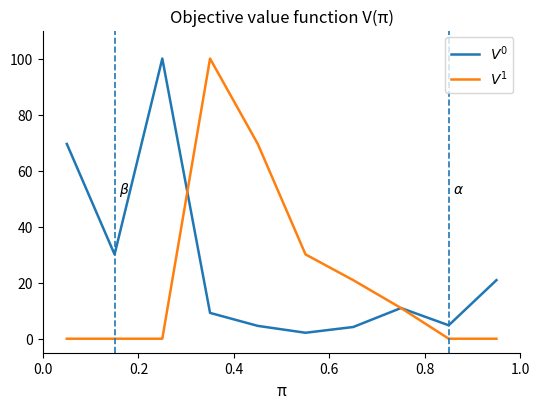

How many interior local peaks does the $V^0$ series have?

2